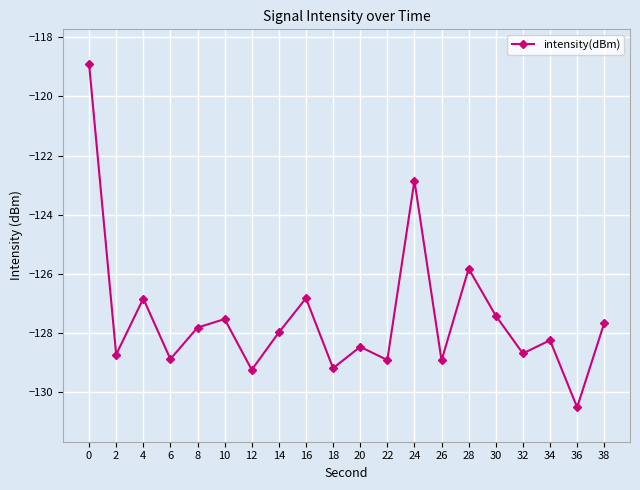

Reading left to right, what are all the values shown in this chart?

0=-118.9	2=-128.7	4=-126.8	6=-128.9	8=-127.8	10=-127.5	12=-129.2	14=-128.0	16=-126.8	18=-129.2	20=-128.5	22=-128.9	24=-122.8	26=-128.9	28=-125.8	30=-127.4	32=-128.7	34=-128.2	36=-130.5	38=-127.7